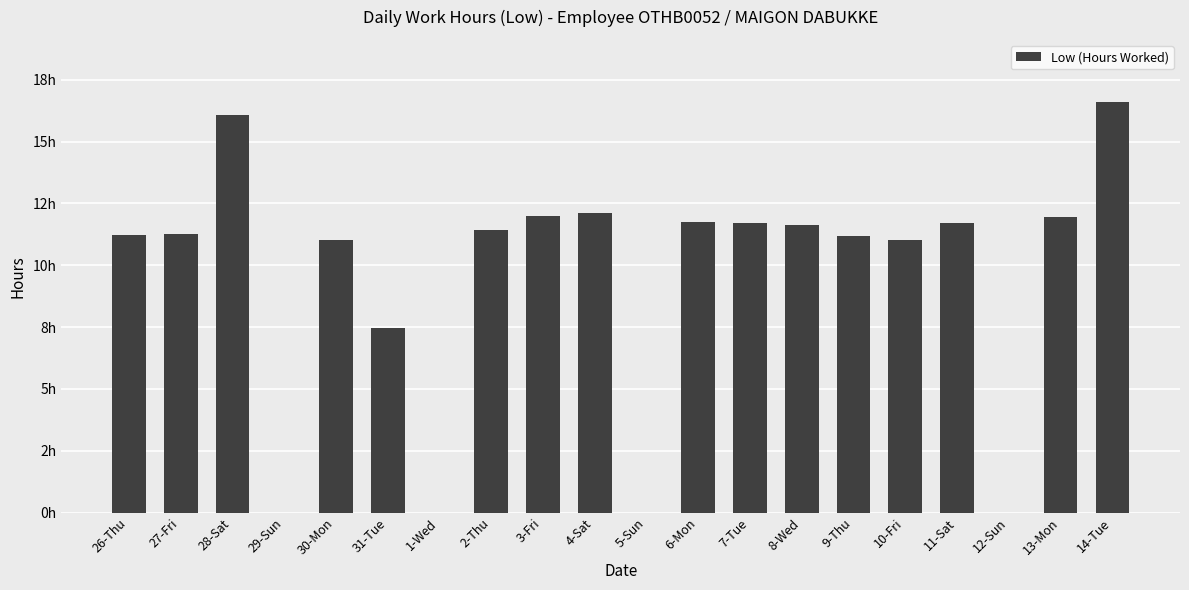

Reading right to left, transcribe all the data shown in this chart.

14-Tue=16.6	13-Mon=11.9	12-Sun=0.0	11-Sat=11.7	10-Fri=11.0	9-Thu=11.2	8-Wed=11.6	7-Tue=11.7	6-Mon=11.8	5-Sun=0.0	4-Sat=12.1	3-Fri=12.0	2-Thu=11.4	1-Wed=0.0	31-Tue=7.5	30-Mon=11.0	29-Sun=0.0	28-Sat=16.1	27-Fri=11.3	26-Thu=11.2